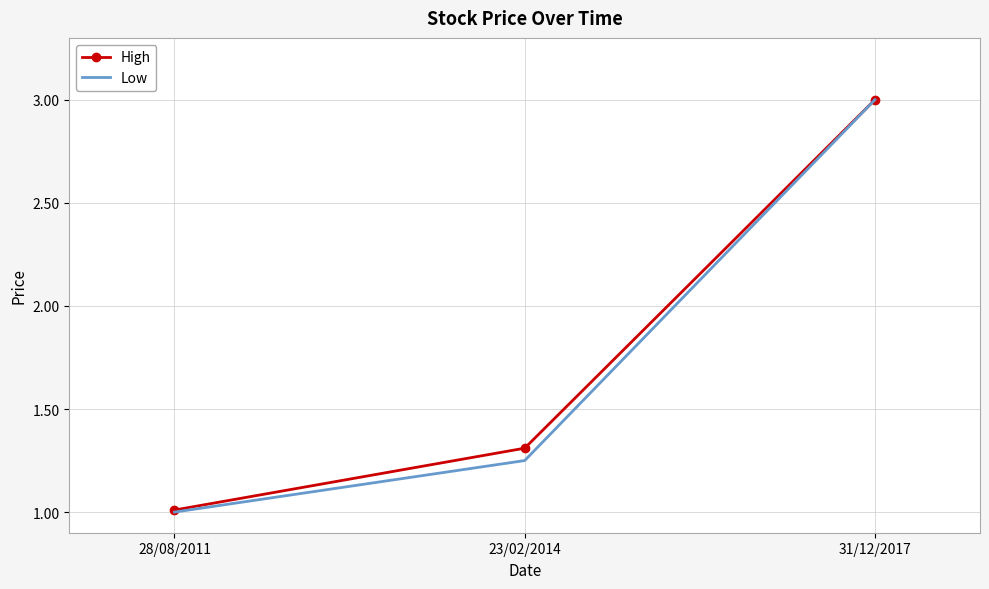

At which category is the sum across all series the highest?

31/12/2017